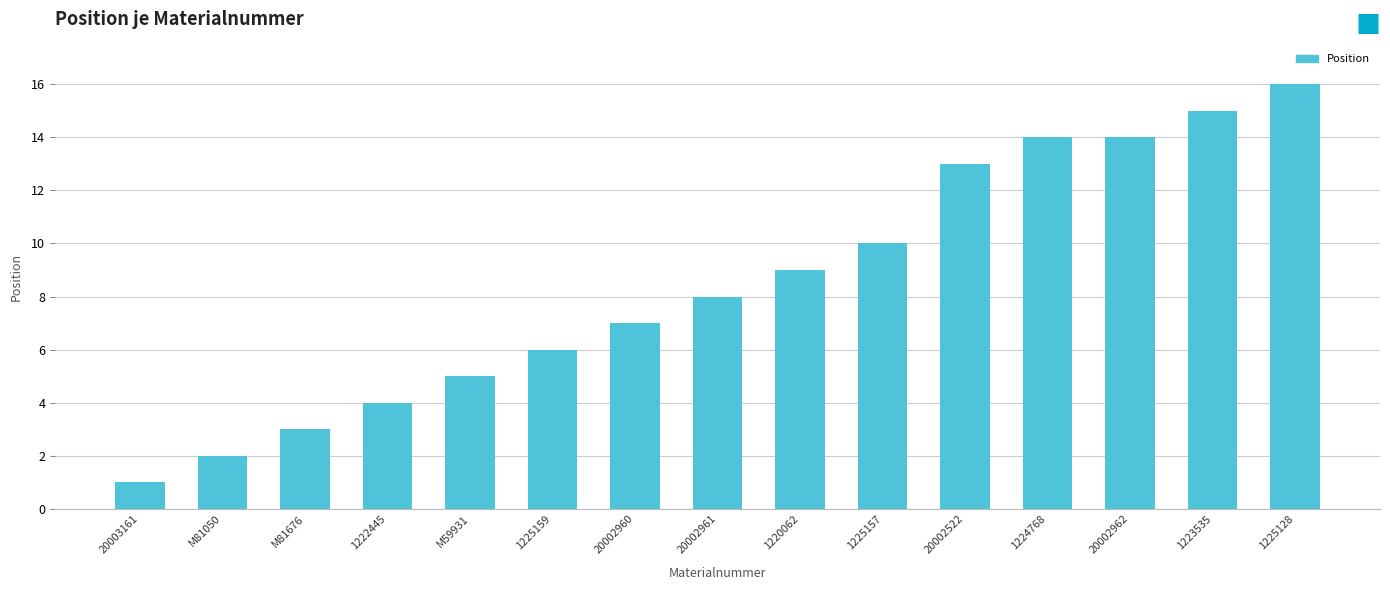

What position from the left is M59931?

5